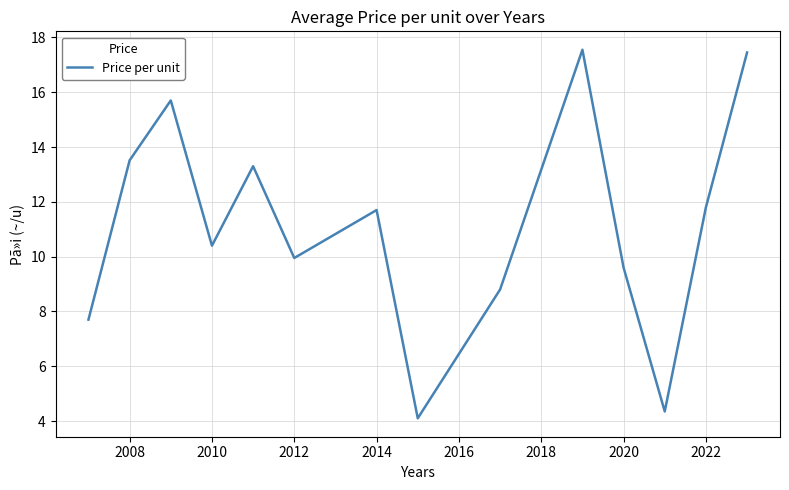

Count the number of categories in the chart.

14